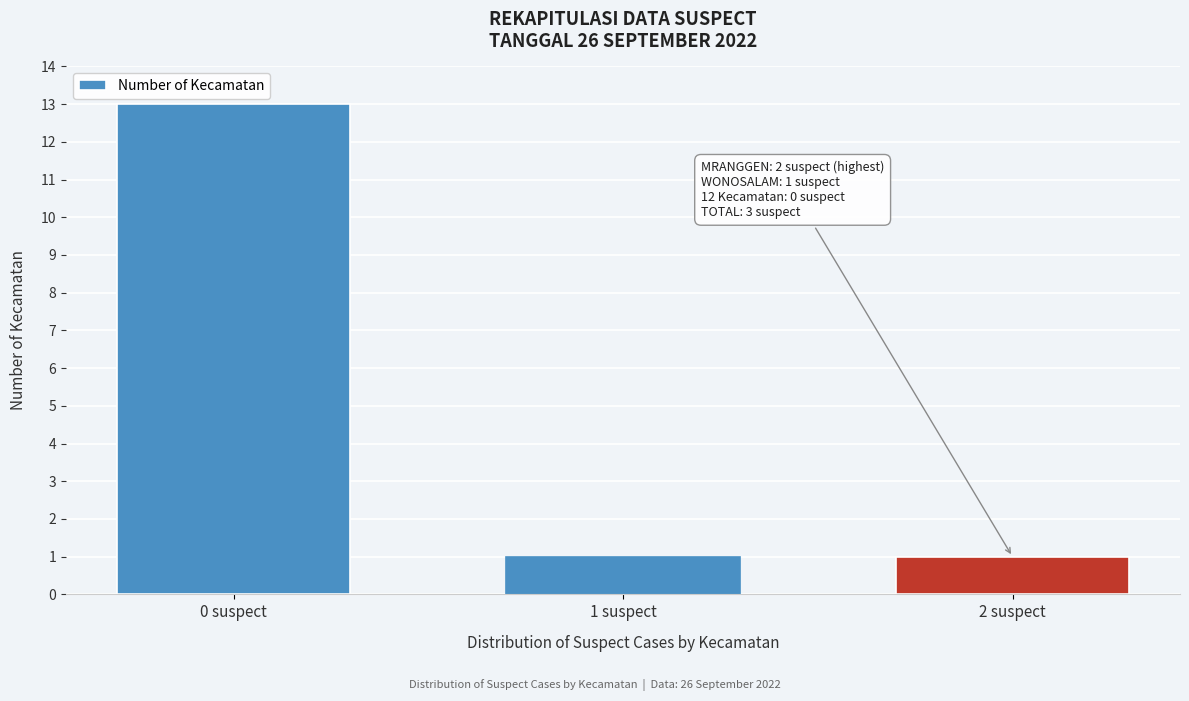

Reading left to right, what are all the values shown in this chart?

13	1	1